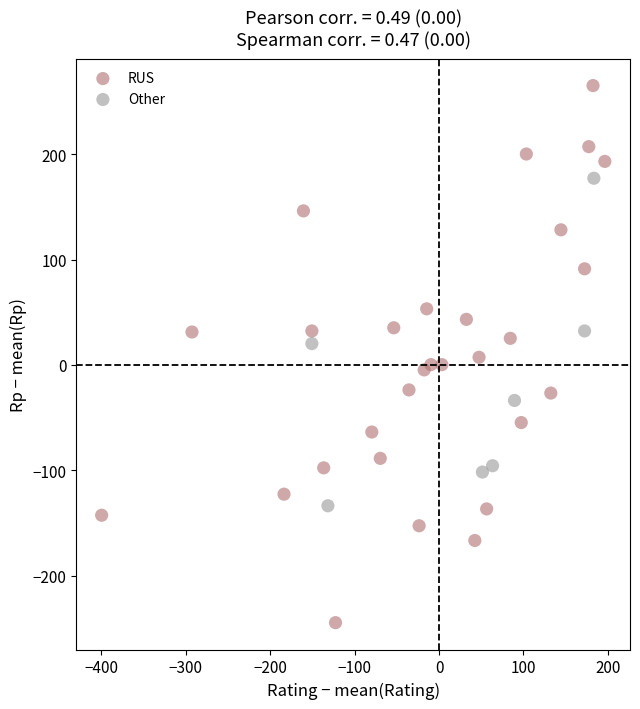

What are all the series names shown in the legend?

RUS, Other